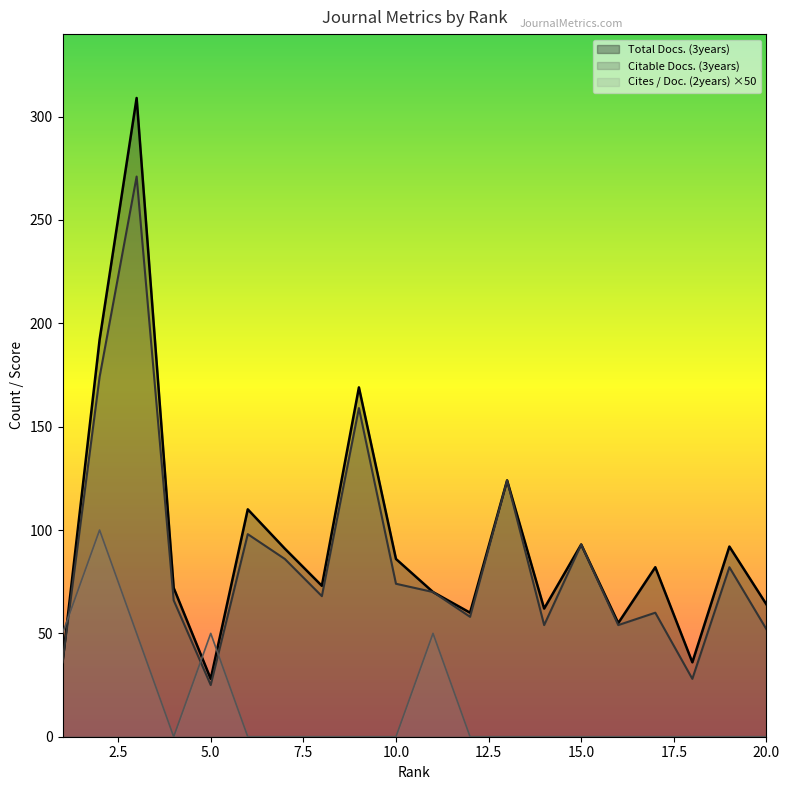

Rank the series by their maximum value, from lowest to highest.

Cites / Doc. (2years) ×50, Citable Docs. (3years), Total Docs. (3years)